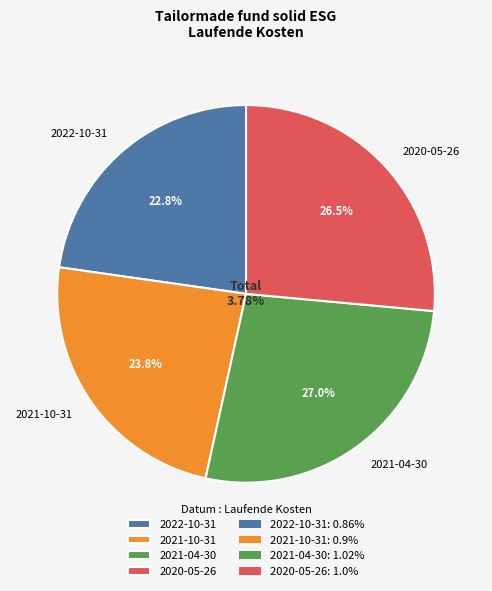

Rank the categories by value from lowest to highest.

2022-10-31, 2021-10-31, 2020-05-26, 2021-04-30